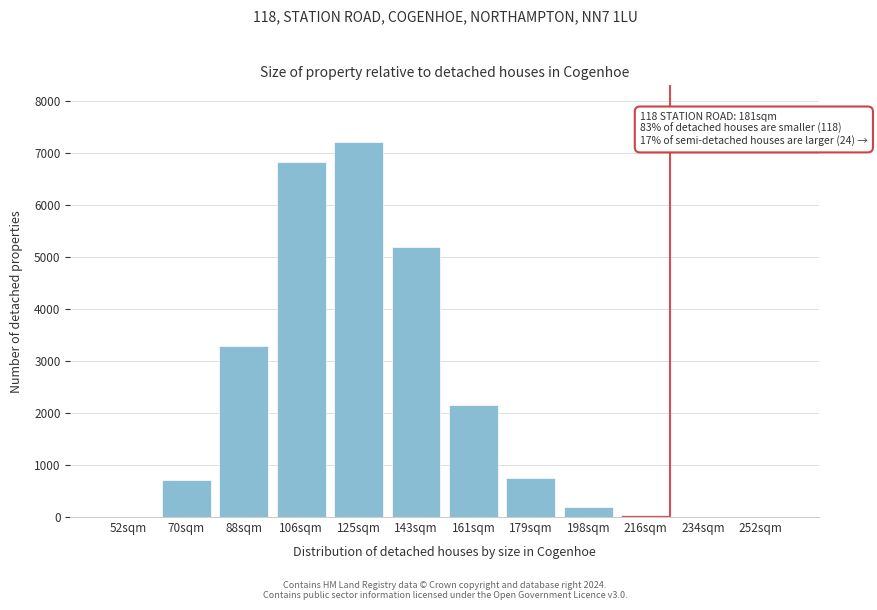

Which category has the highest value across all series?

125sqm